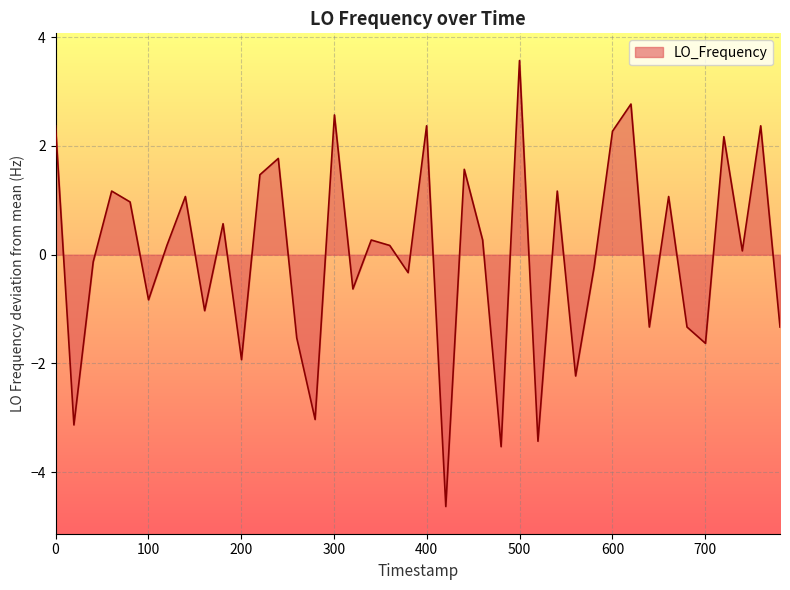

What is the greatest value displayed?

3.6